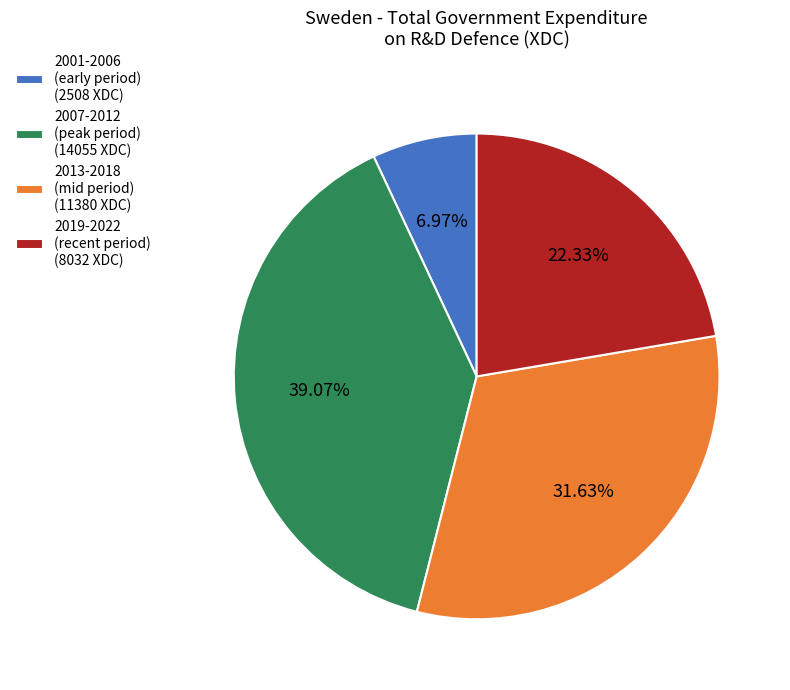

Does 2007-2012 (peak period) (14055 XDC) account for over 50% of the chart?

No